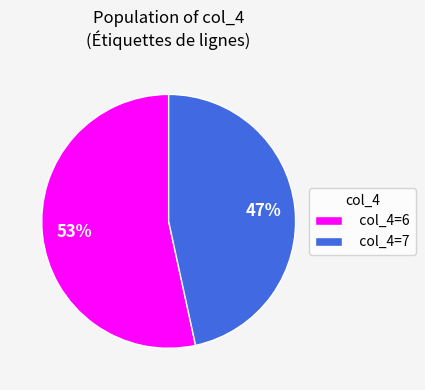

Is the sum of col_4=7 and col_4=6 greater than half?

Yes